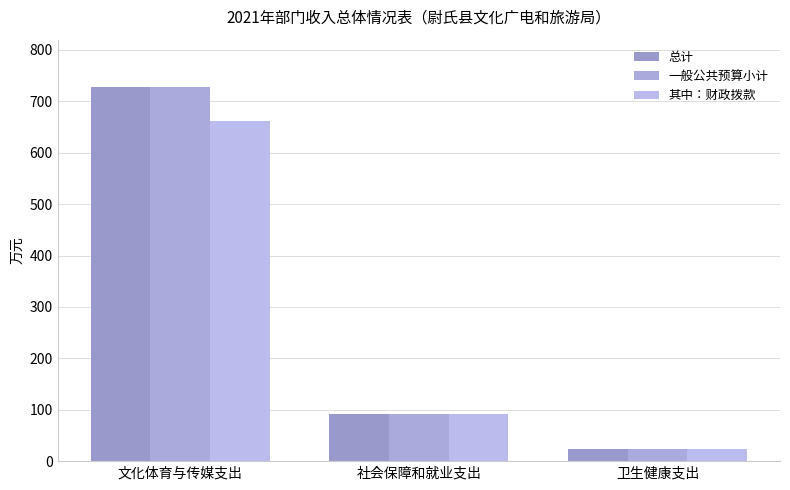

Which series has the widest spread of values?

总计